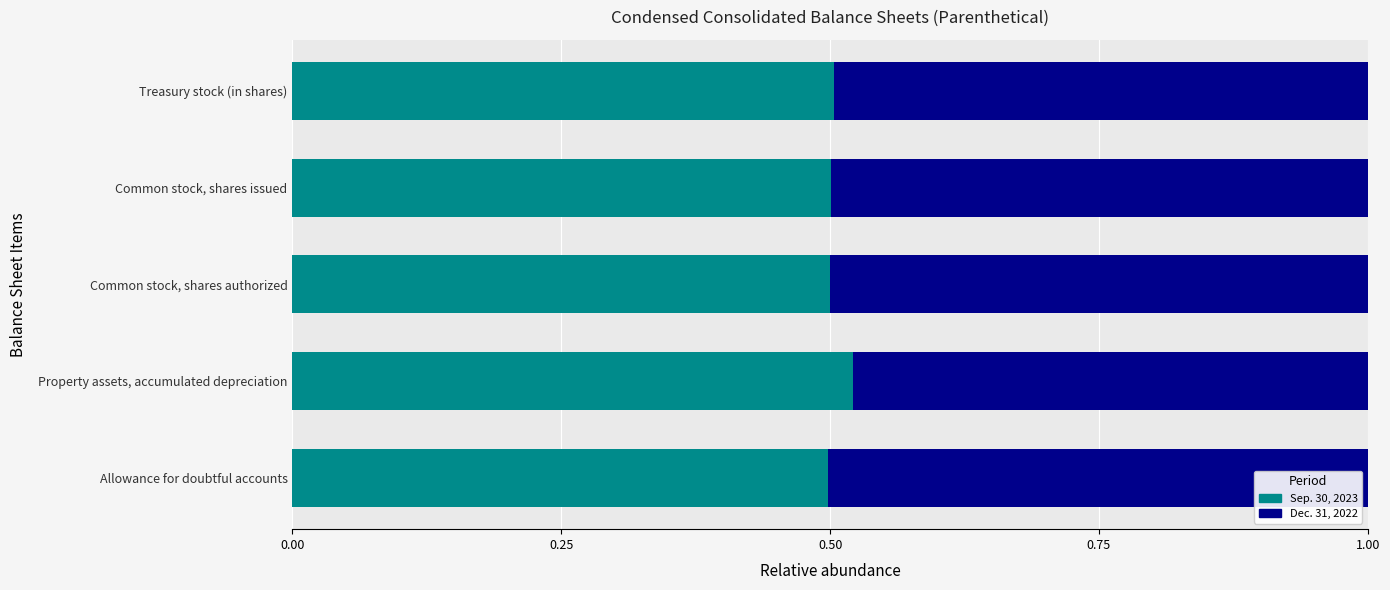

List the labels in order of Sep. 30, 2023 value, largest first.

Property assets, accumulated depreciation, Treasury stock (in shares), Common stock, shares issued, Common stock, shares authorized, Allowance for doubtful accounts